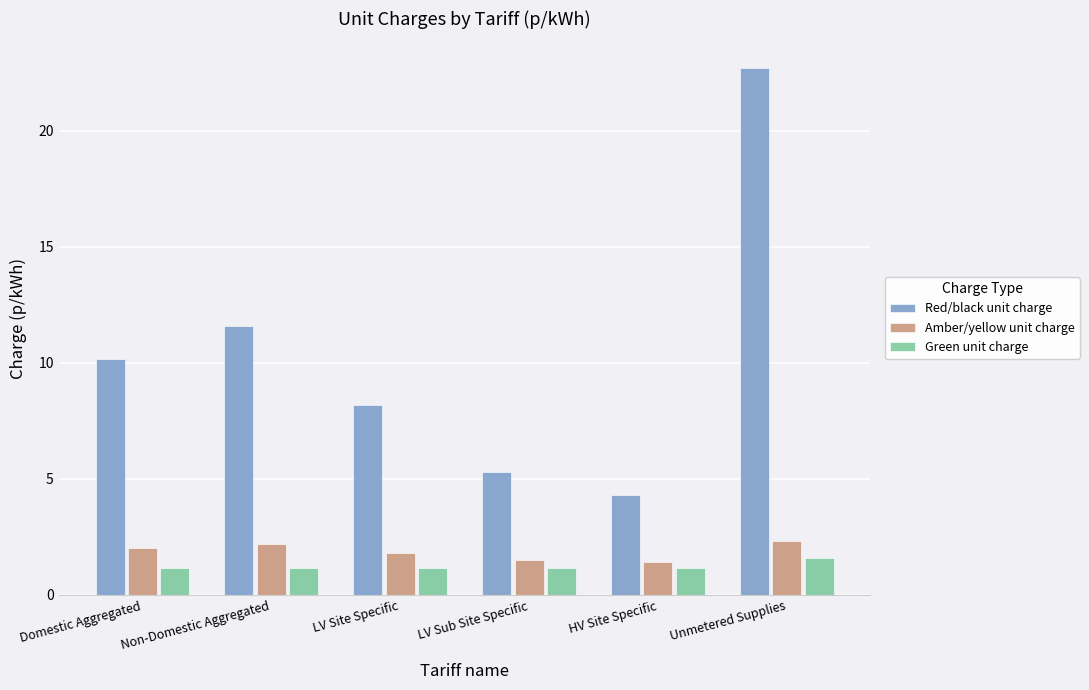

Reading left to right, extract all data points from this chart.

Red/black unit charge: Domestic Aggregated=10.2	Non-Domestic Aggregated=11.6	LV Site Specific=8.2	LV Sub Site Specific=5.3	HV Site Specific=4.3	Unmetered Supplies=22.7
Amber/yellow unit charge: Domestic Aggregated=2.0	Non-Domestic Aggregated=2.2	LV Site Specific=1.8	LV Sub Site Specific=1.5	HV Site Specific=1.4	Unmetered Supplies=2.3
Green unit charge: Domestic Aggregated=1.2	Non-Domestic Aggregated=1.2	LV Site Specific=1.2	LV Sub Site Specific=1.2	HV Site Specific=1.2	Unmetered Supplies=1.6